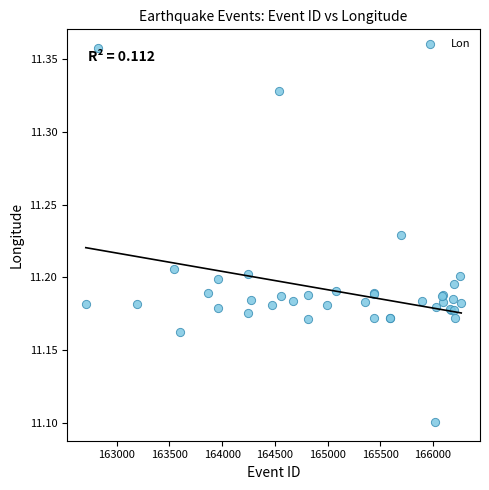

What Y value in the scatter plot is closest to 11?

11.1